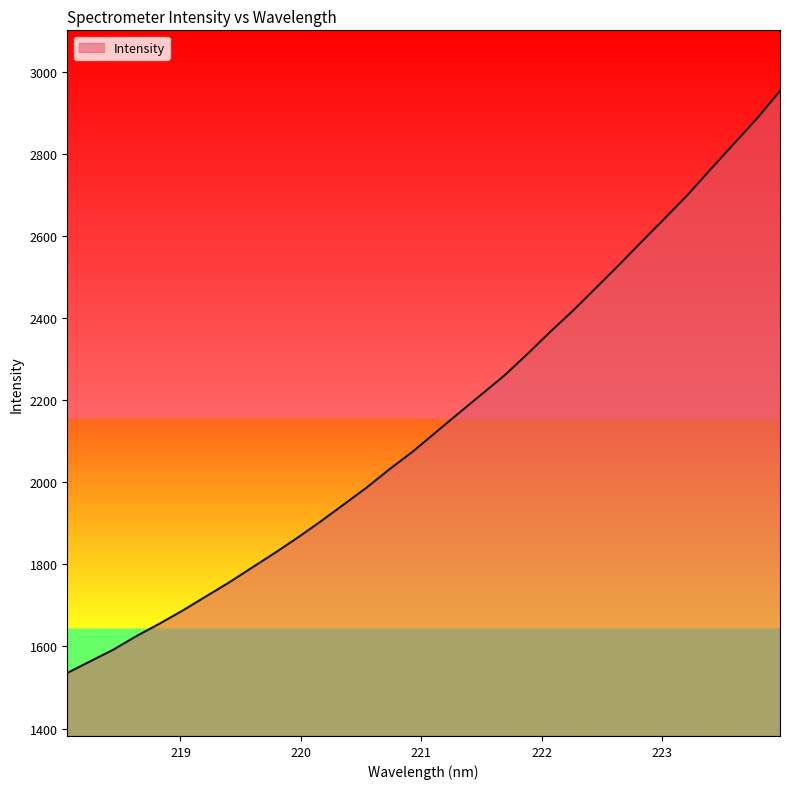

Reading right to left, list all the values displayed in this chart.

2953.7	2886.5	2825.5	2764.0	2701.6	2644.1	2587.7	2530.2	2474.3	2419.0	2366.8	2312.4	2260.2	2213.9	2167.7	2120.9	2074.2	2031.8	1986.8	1945.4	1904.3	1864.8	1827.3	1791.3	1755.0	1721.2	1687.2	1655.4	1625.2	1592.2	1563.9	1535.5